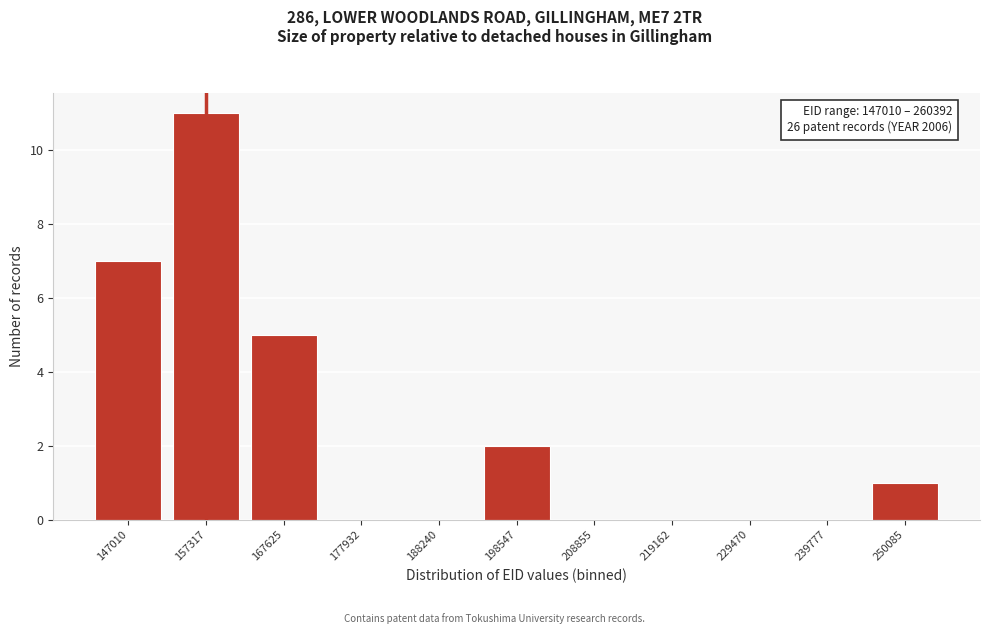

Reading right to left, list all the values displayed in this chart.

250085=1	239777=0	229470=0	219162=0	208855=0	198547=2	188240=0	177932=0	167625=5	157317=11	147010=7